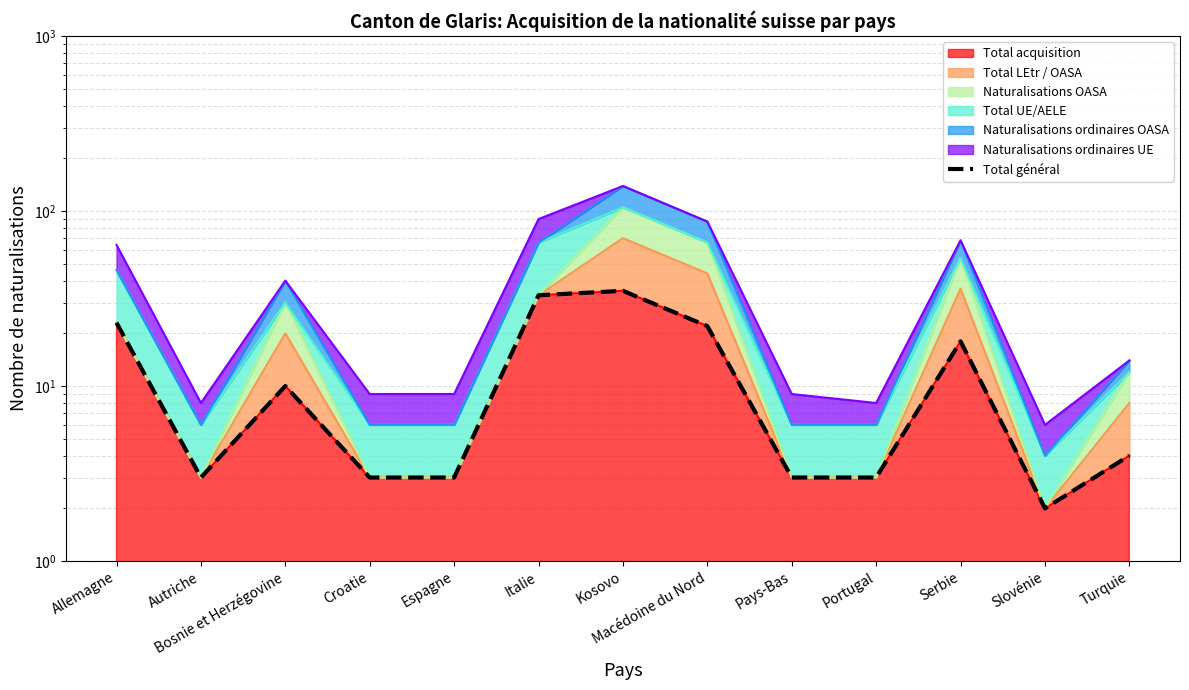

At which category does the data reach its first local peak?

Bosnie et Herzégovine